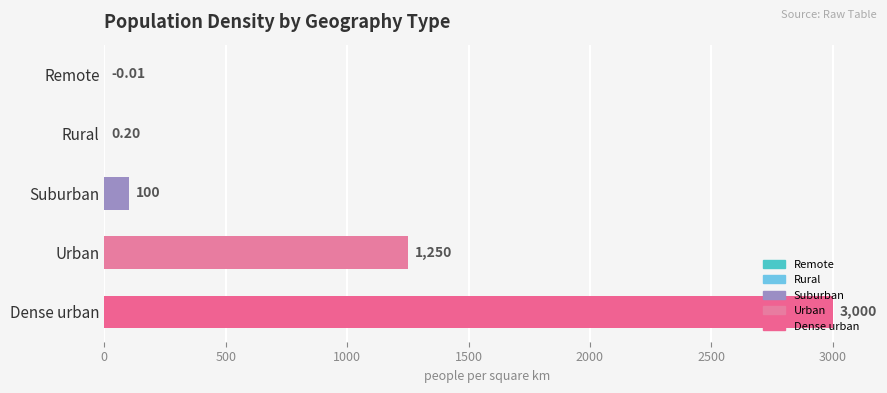

Which has a higher value, Suburban or Urban?

Urban